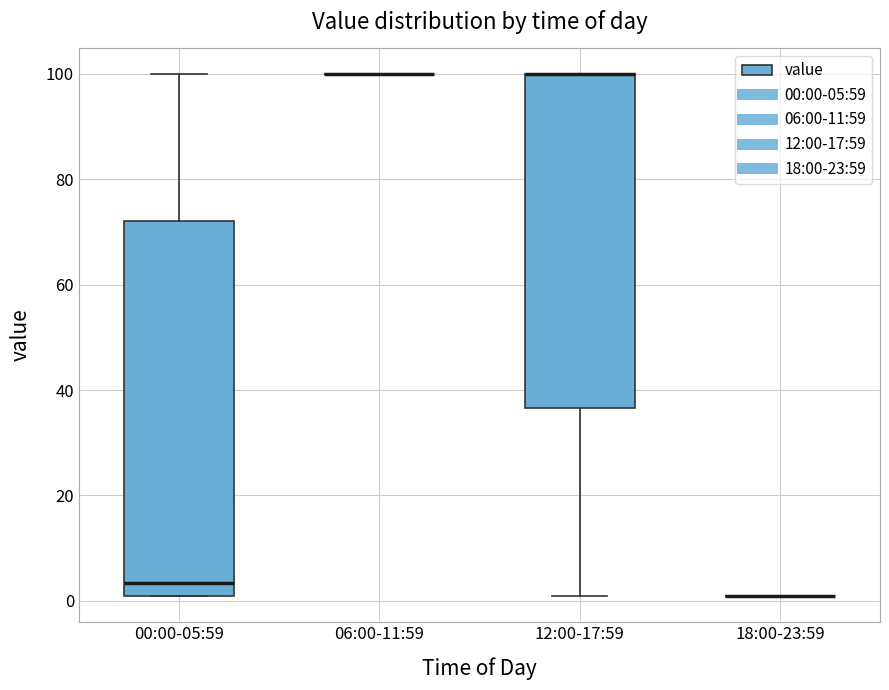

Reading left to right, read every box against the y-axis: the position of its median line, the range the box covers, and the ends of its whiskers. The values are not printed on the chart, so give them approximately, as read against the axis.

00:00-05:59: median 4, box 2 to 72, whiskers 2 to 100
06:00-11:59: box collapsed to a line at 100, whiskers 100 to 100
12:00-17:59: median 100 (drawn on the box's upper edge), box 36 to 100, whiskers 2 to 100
18:00-23:59: box collapsed to a line at 2, whiskers 2 to 2